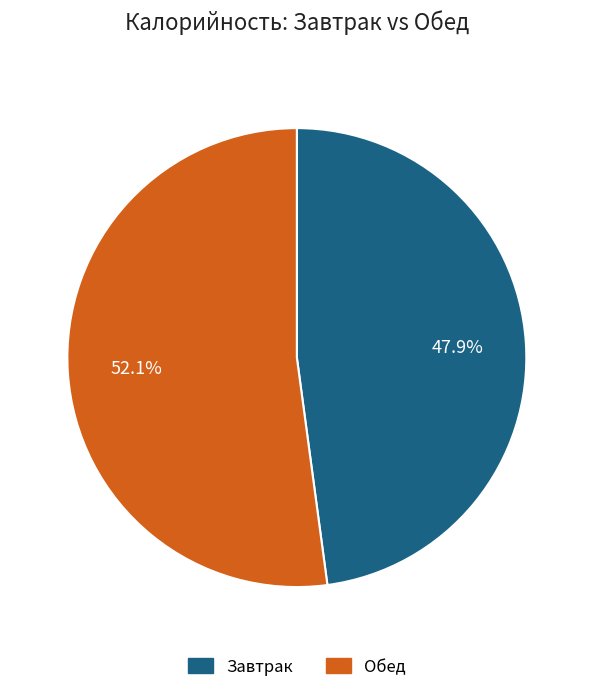

How many slices are in this pie chart?

2